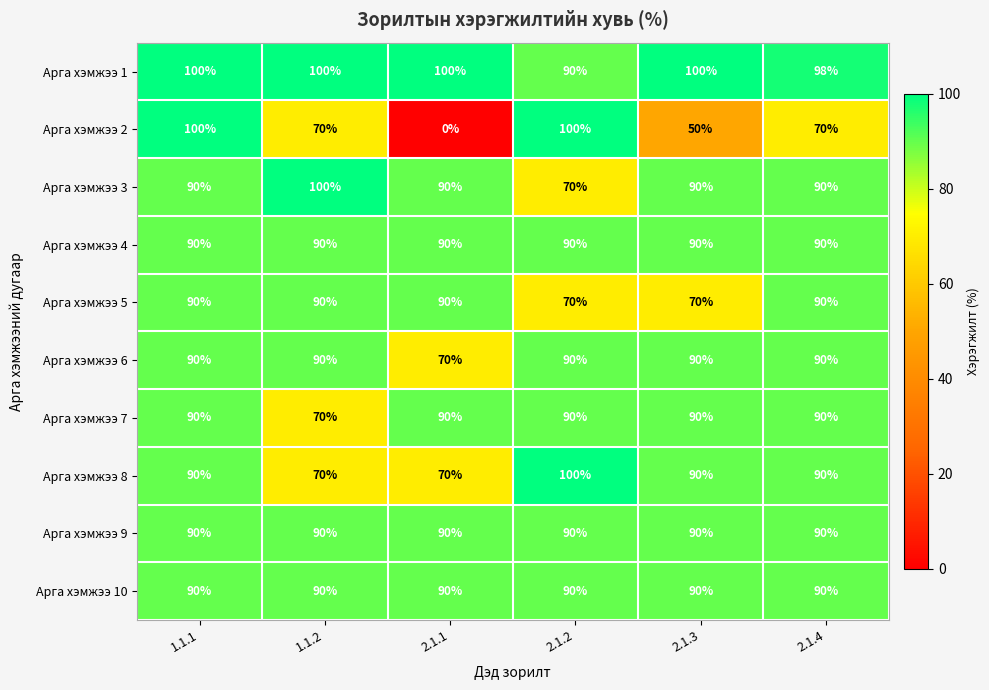

True or false: Арга хэмжээ 5 has a value of 152 at 2.1.1.

False